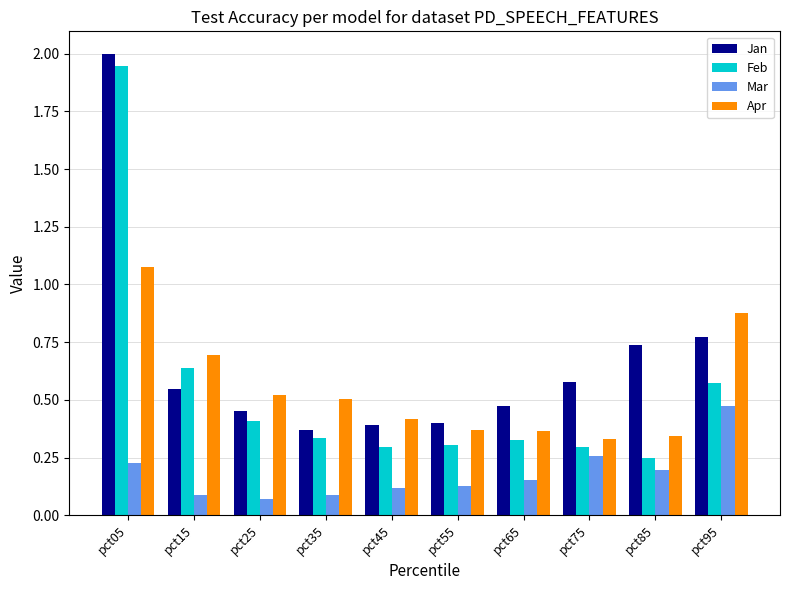

What is the sum of all Feb values?

5.4